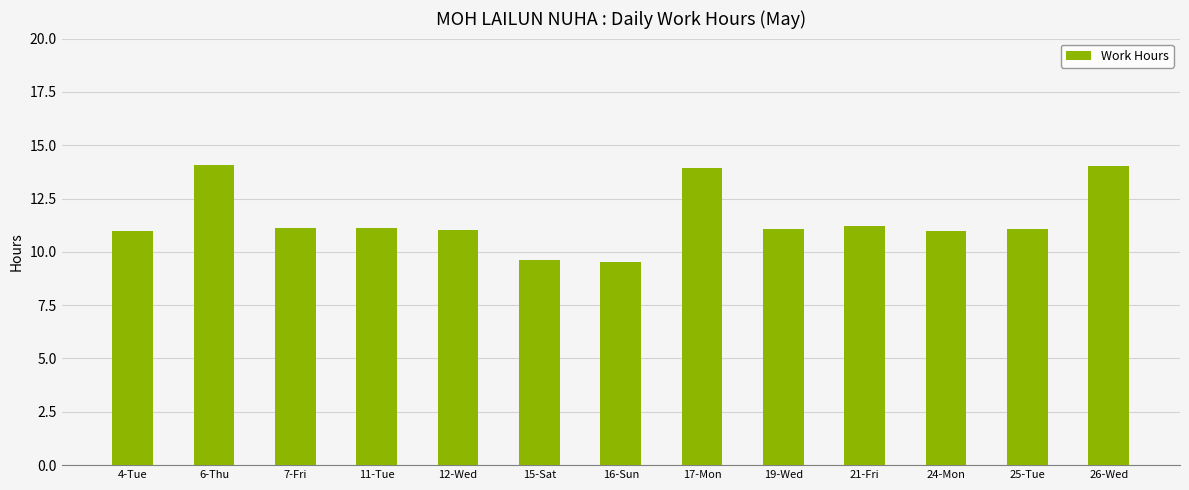

What is the difference between the maximum and minimum values?

4.6